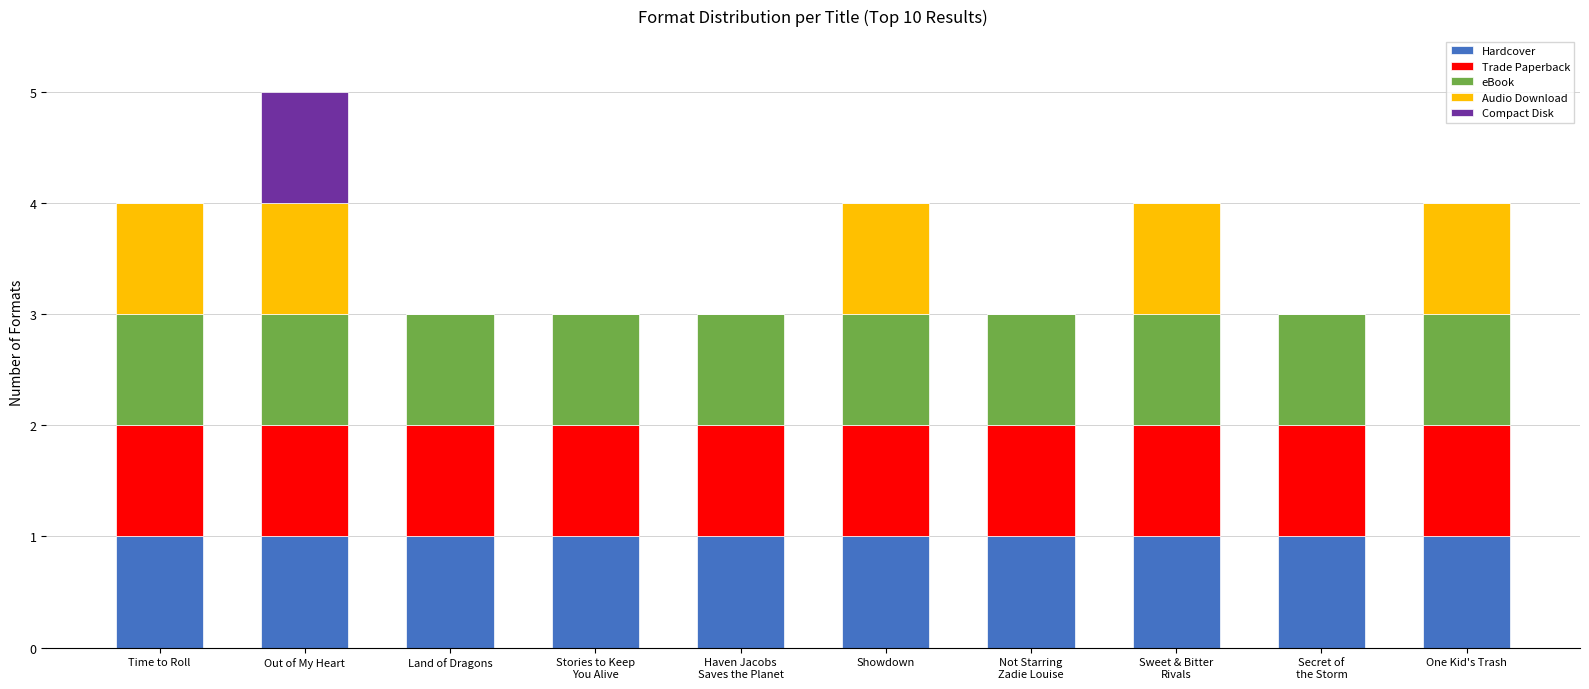

At which category is the sum across all series the highest?

Out of My Heart